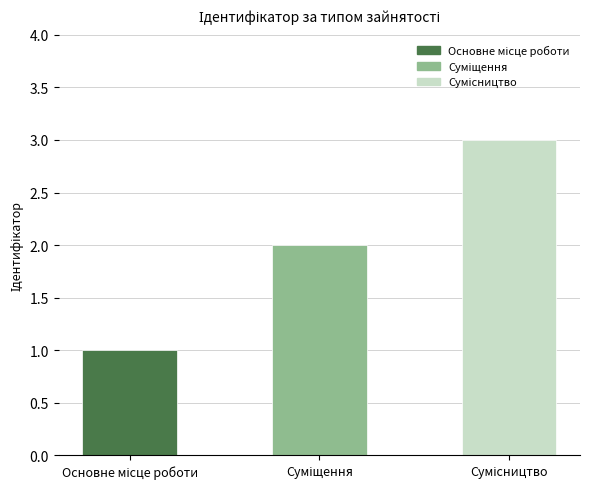

Reading left to right, transcribe all the data shown in this chart.

1	2	3